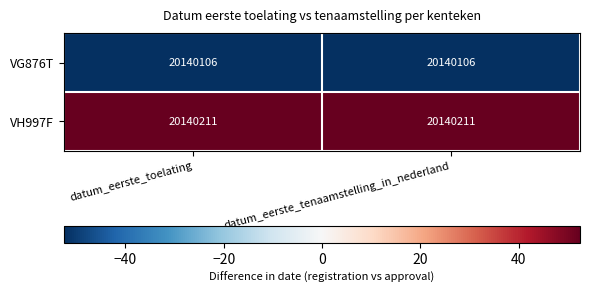

What is the average value of the VH997F series?

20140211